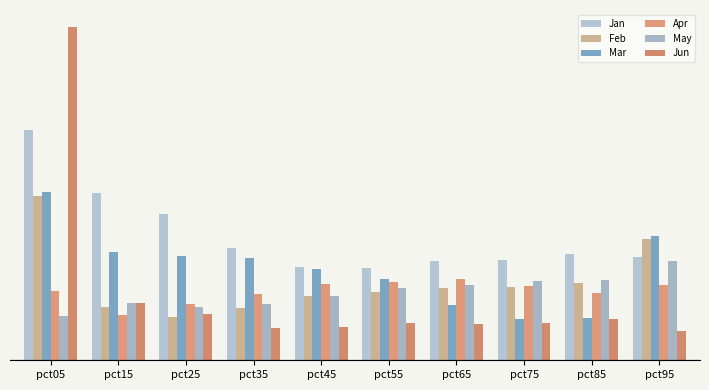

Are the bars grouped side by side (vs. stacked)?

Yes